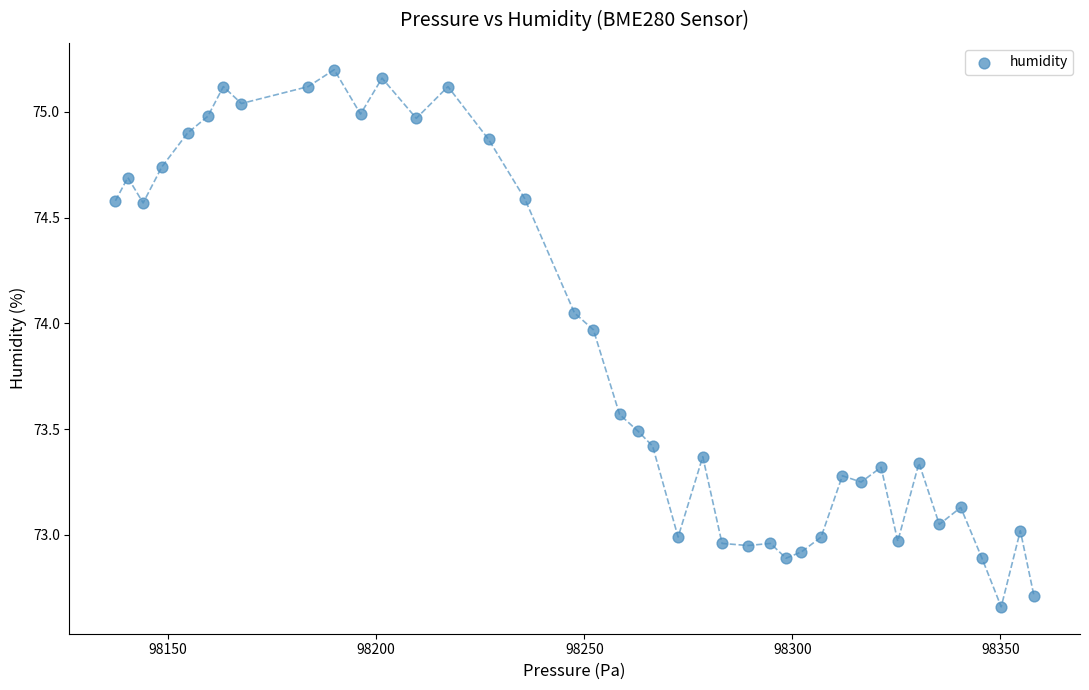

What is the range of X values (max minus min)?

220.8